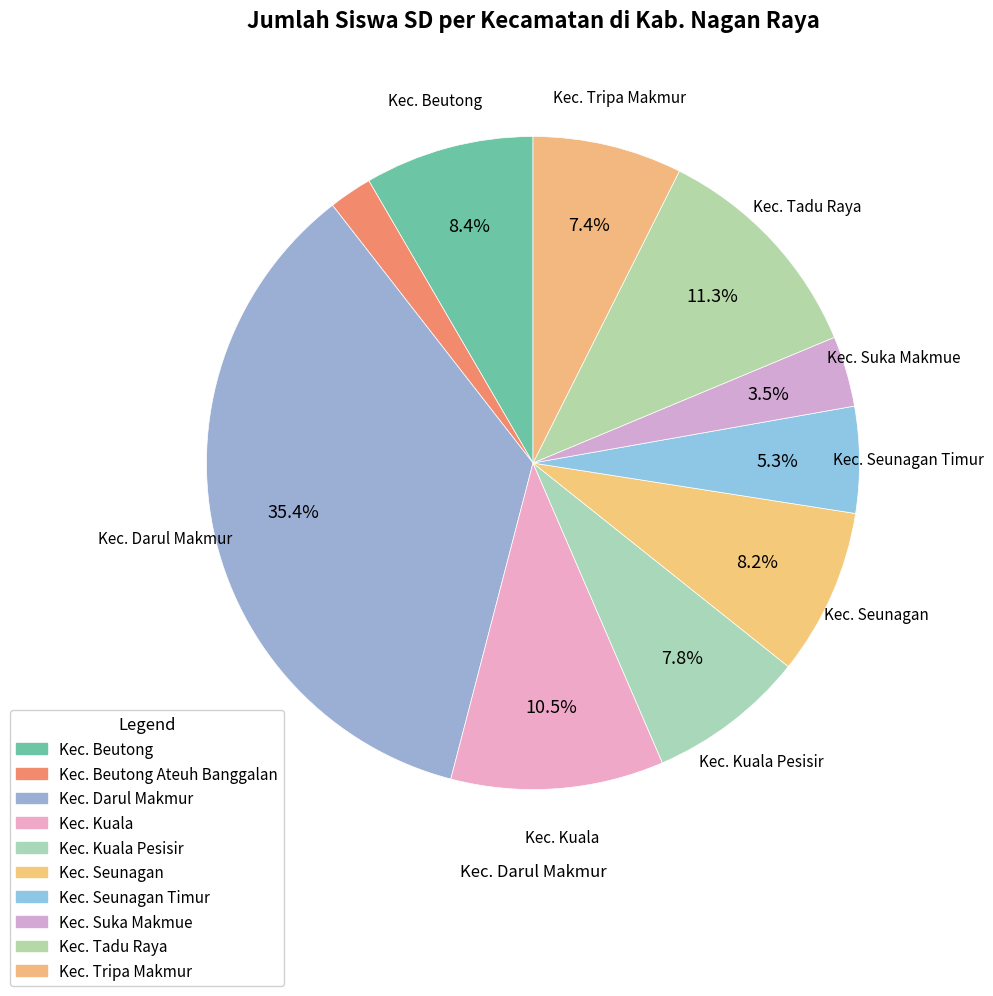

Which category has the biggest portion of the pie?

Kec. Darul Makmur